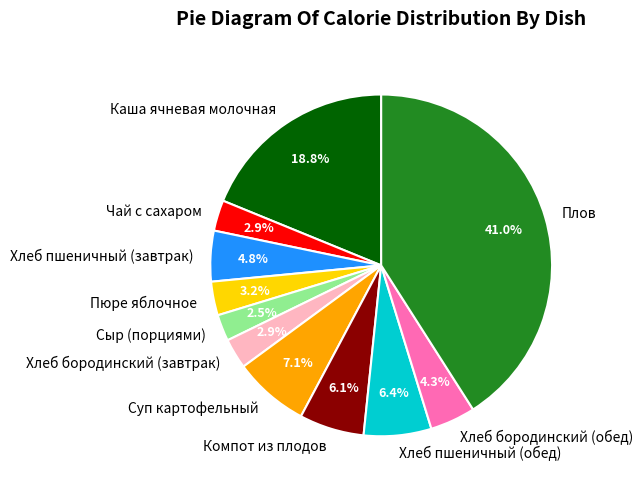

Count the number of slices in the pie.

11